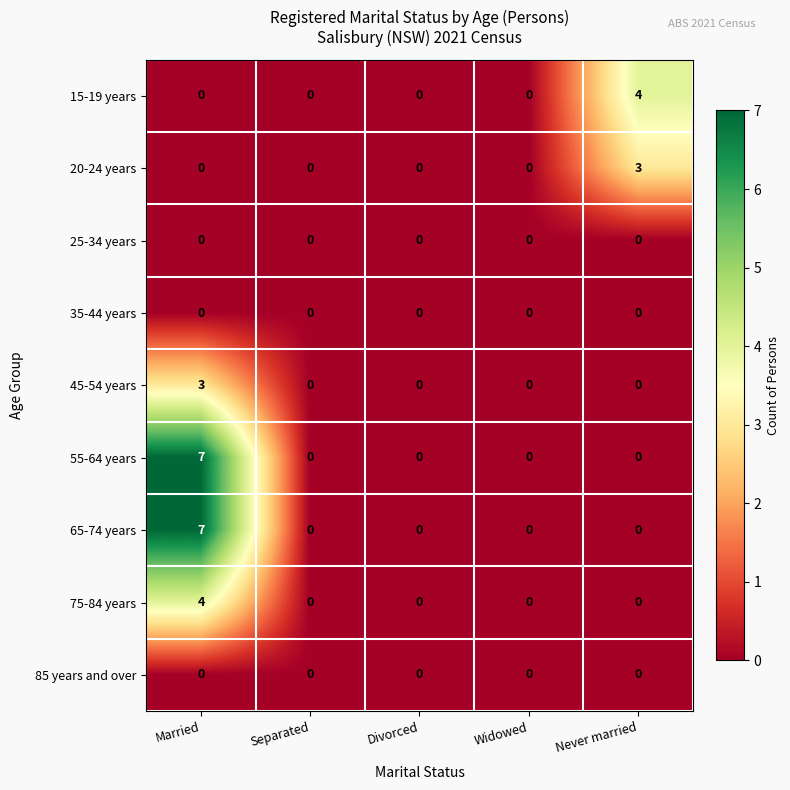

What is the spread (max minus min) of values at Married?

7